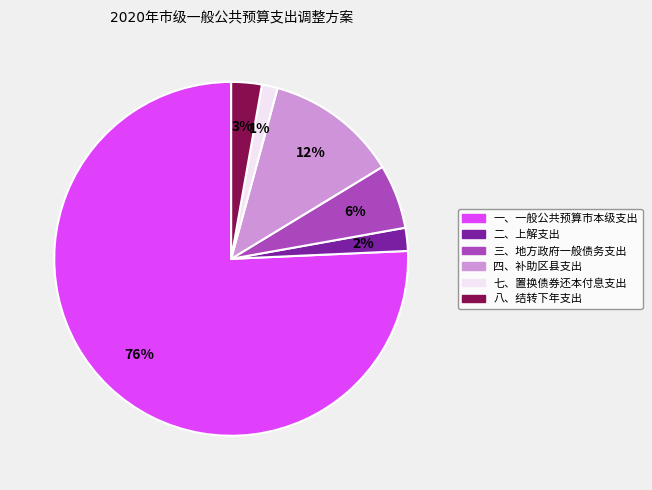

Does any single category account for the majority?

Yes